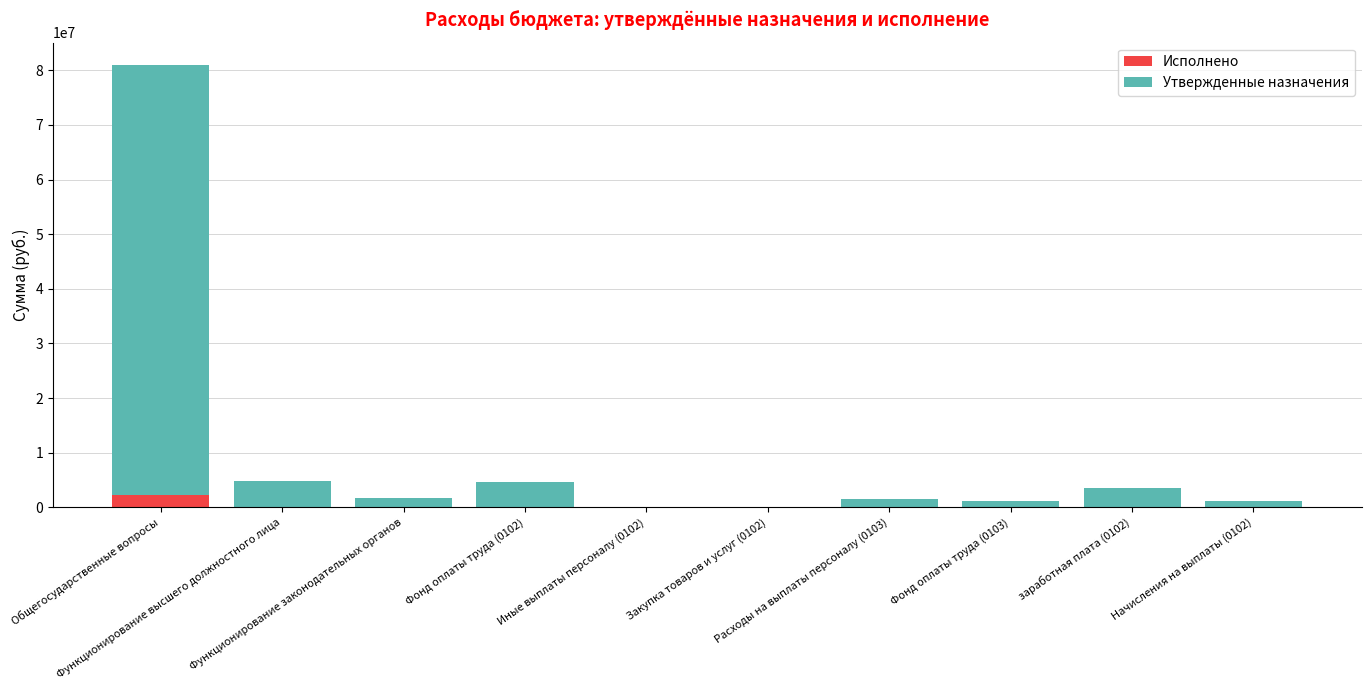

What is the difference between the Исполнено values at Функционирование законодательных органов and заработная плата (0102)?

23100.0